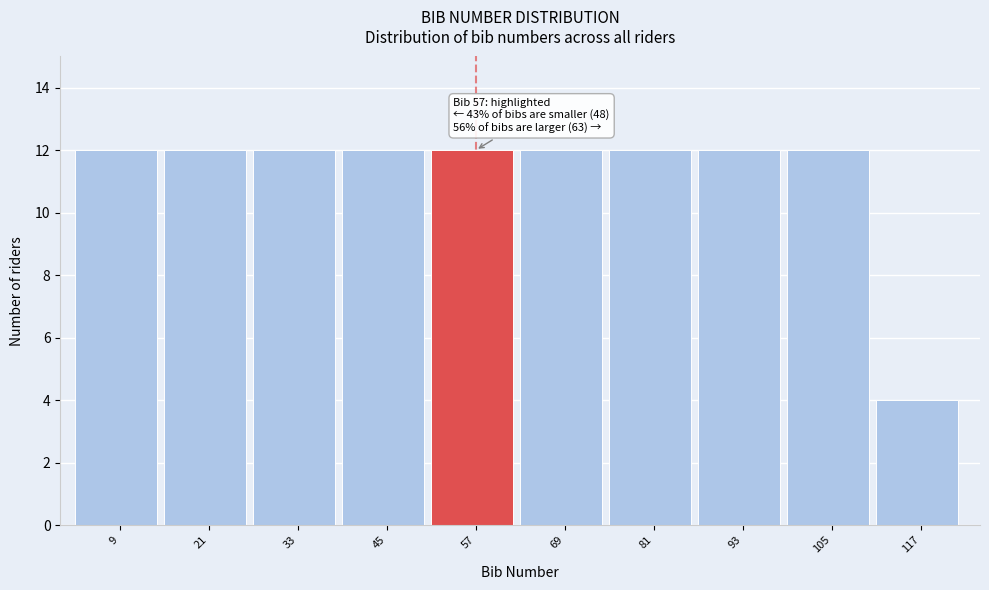

Reading left to right, transcribe all the data shown in this chart.

9=12	21=12	33=12	45=12	57=12	69=12	81=12	93=12	105=12	117=4